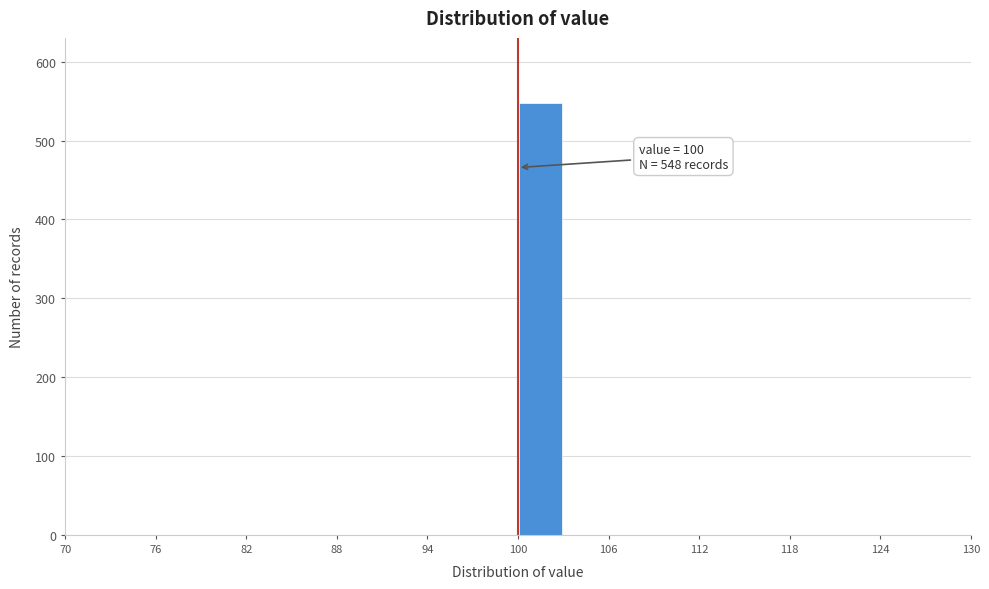

Read against the x-axis, roughly where is the centre of the tallest bar?

102